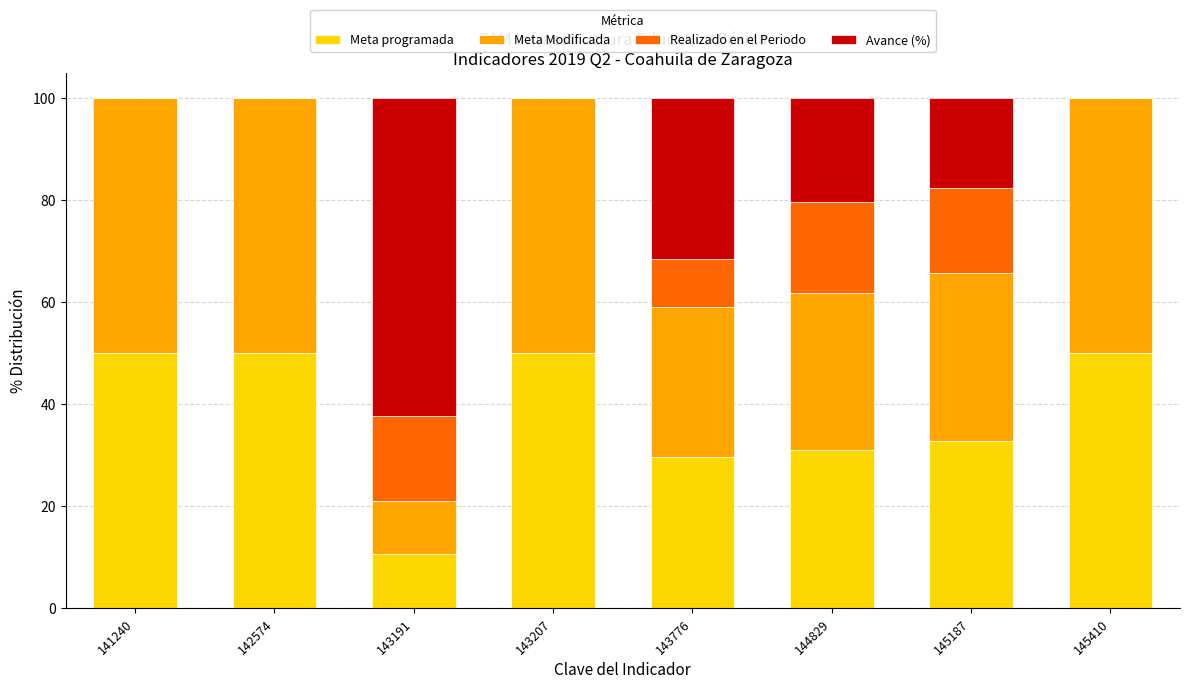

Is it true that Meta programada equals 50.0 at 142574?

True